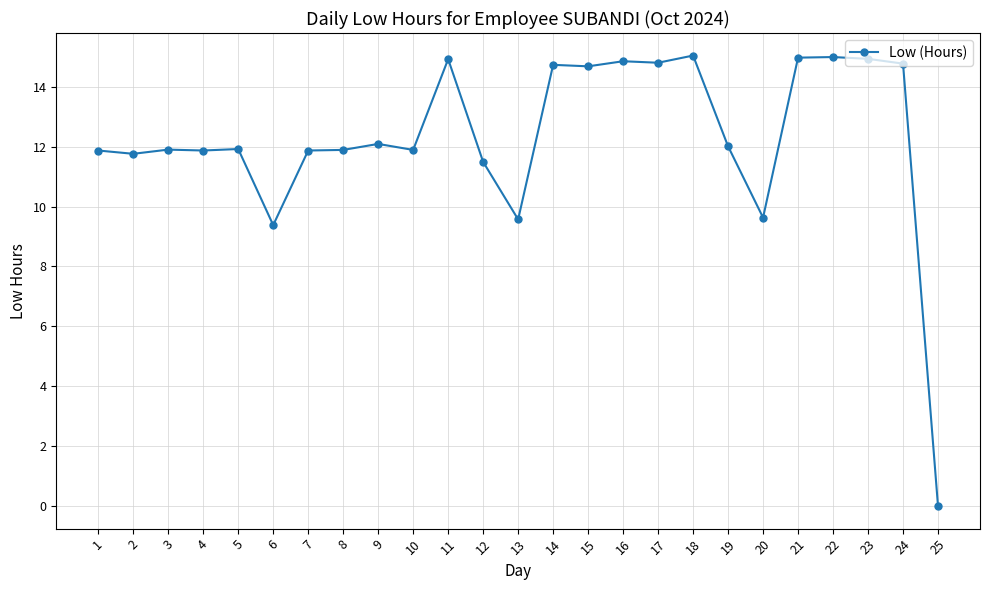

What is the average value?

12.3